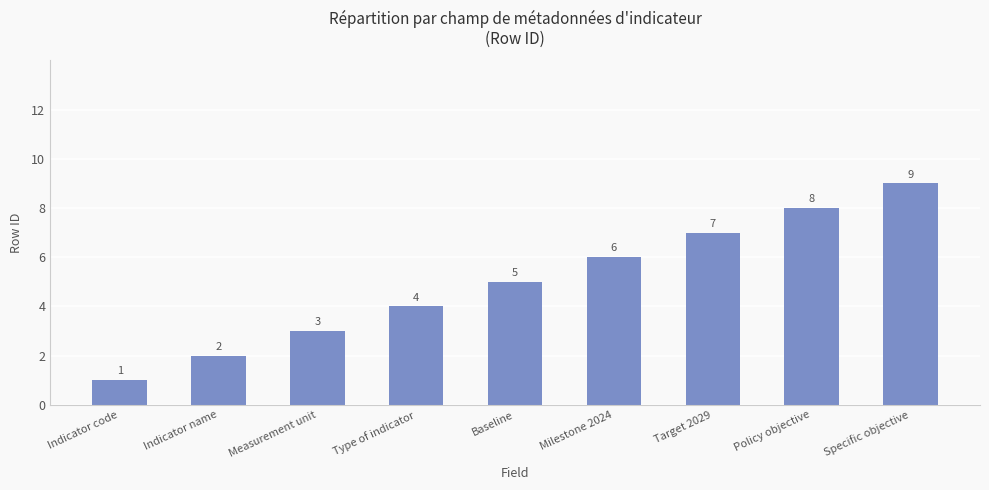

Are the bars horizontal?

No